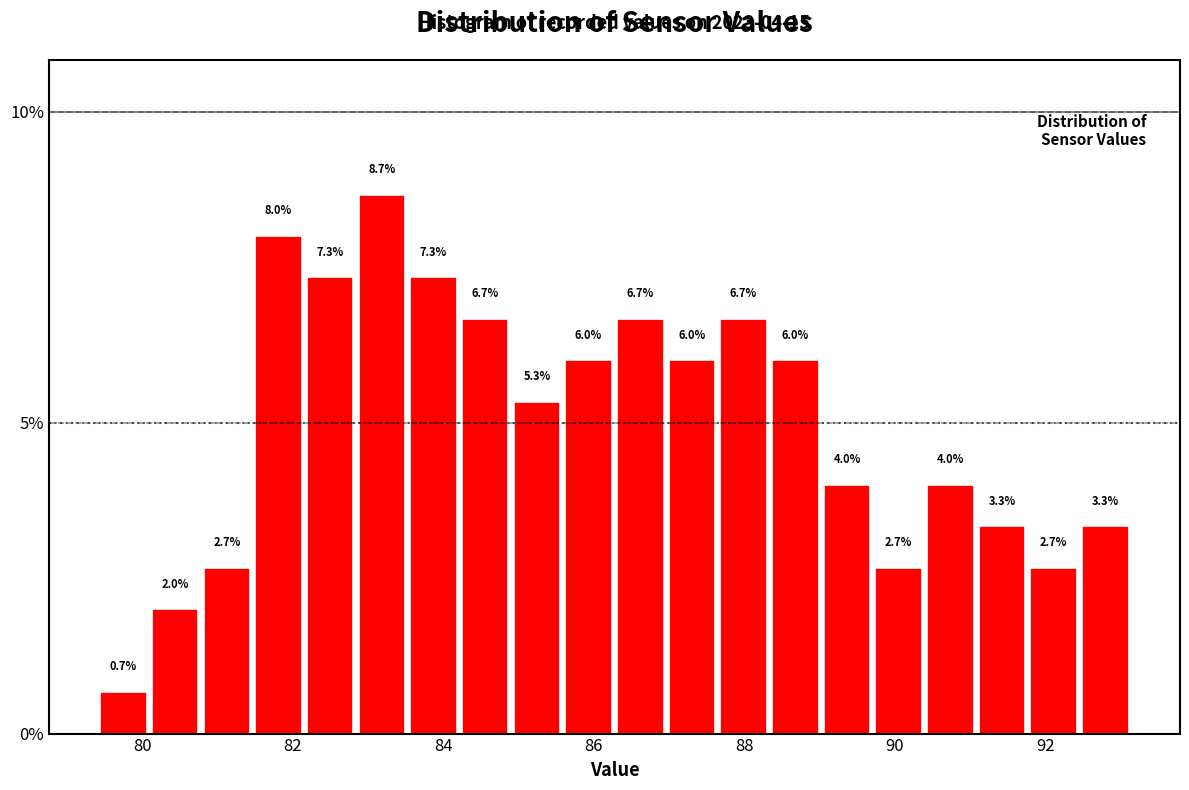

Around what value on the x-axis is the tallest bar? Give the approximate position of its centre, as read against the axis.

83.2